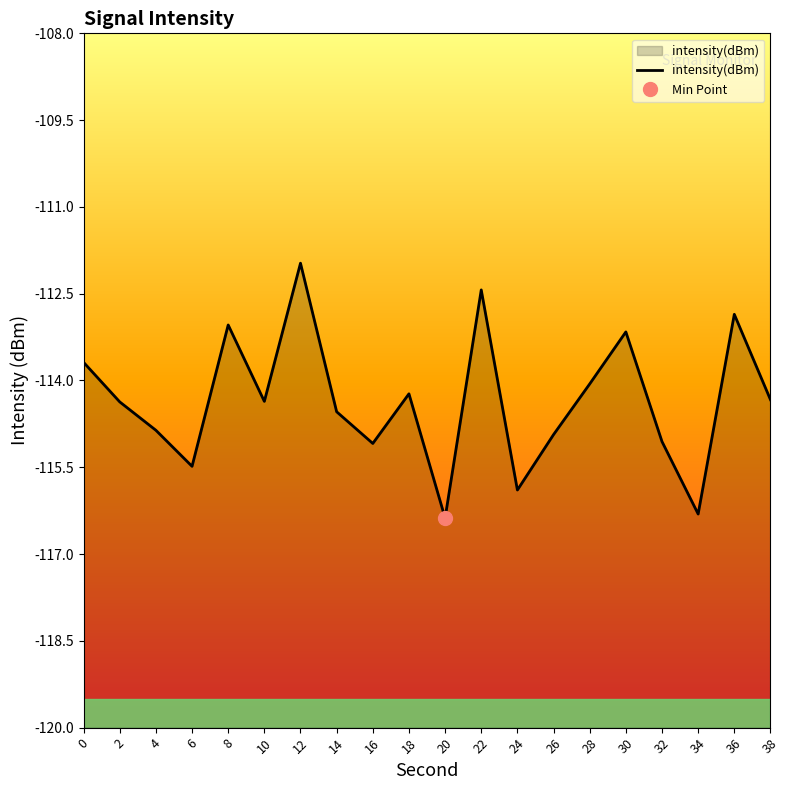

How many lines are shown in the chart?

1